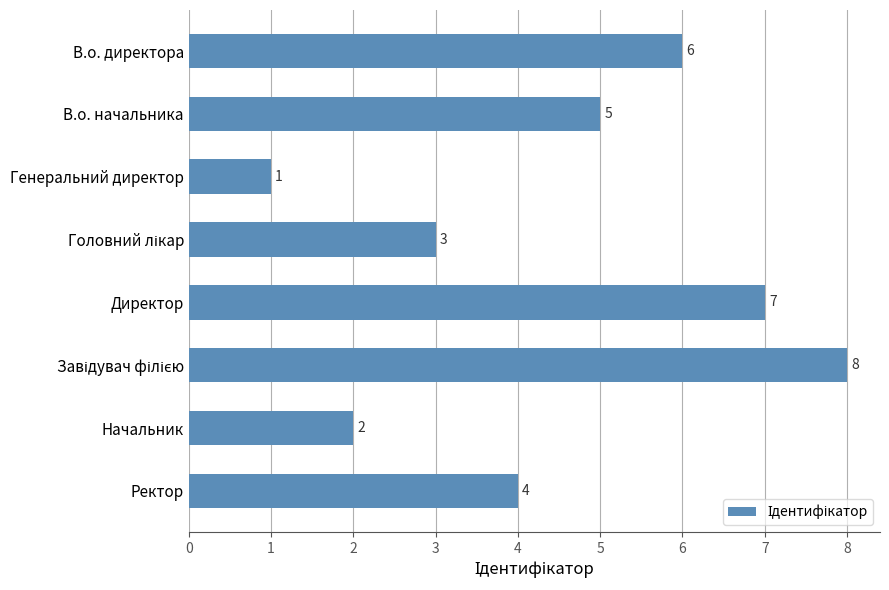

What is the sum of all values?

36